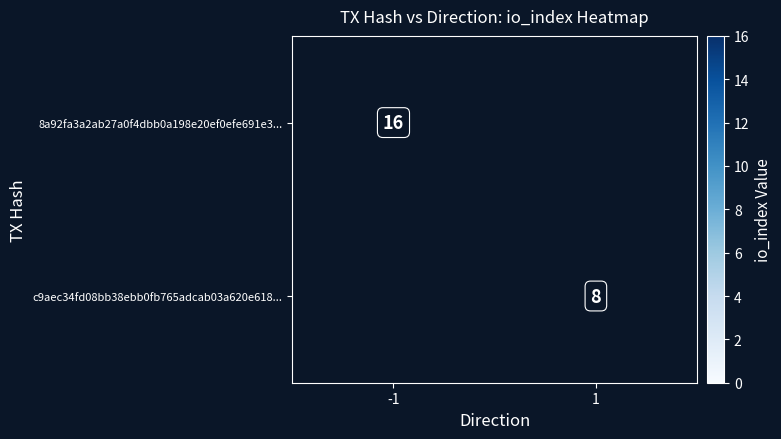

The value of c9aec34fd08bb38ebb0fb765adcab03a620e618... at 1 is 8. True or false?

True